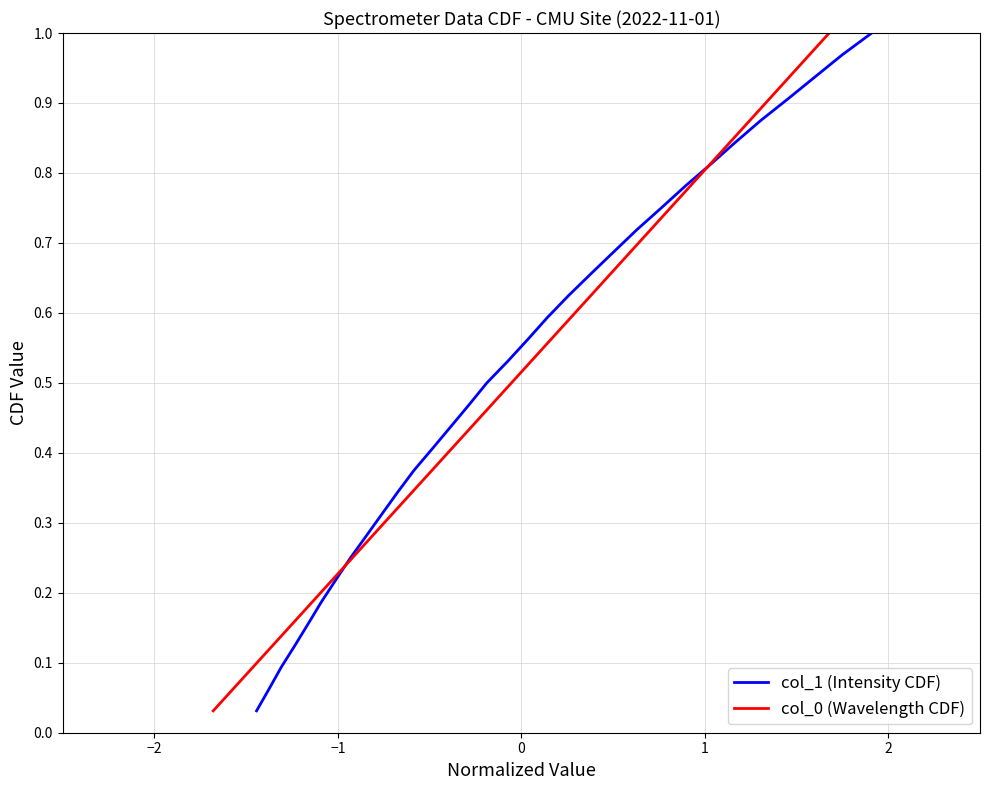

Count the number of categories in the chart.

32